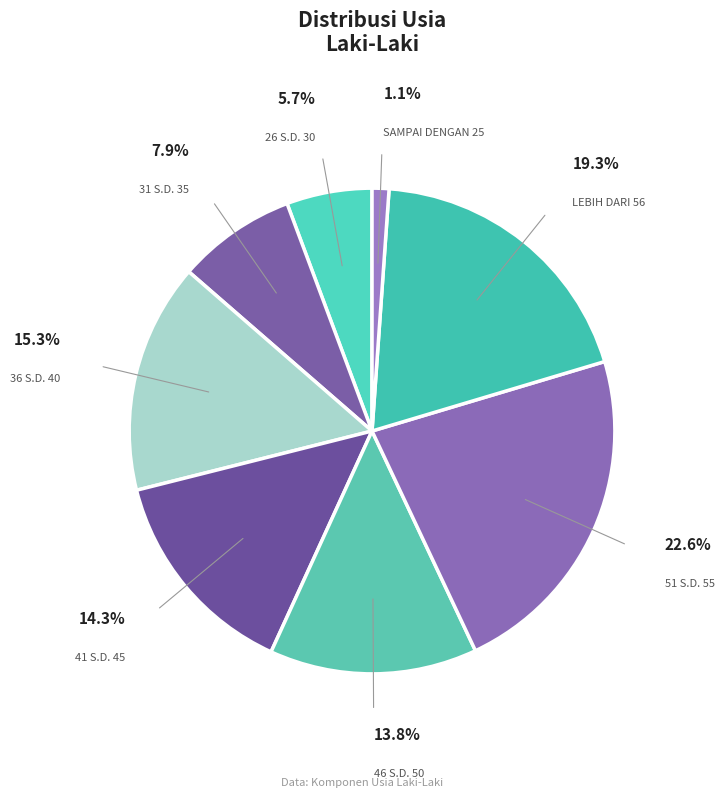

What is the largest slice in the pie chart?

51 S.D. 55